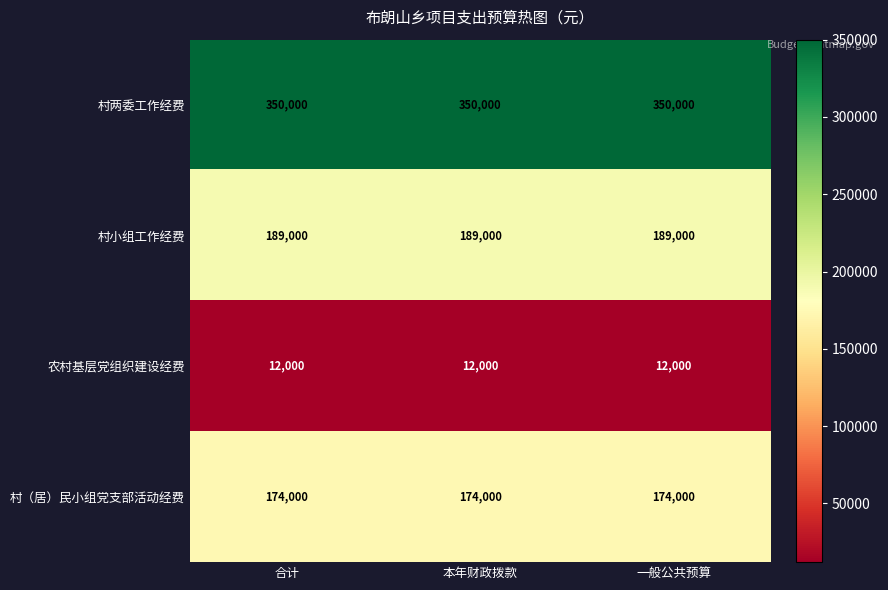

List the series in order of their peak value, lowest first.

农村基层党组织建设经费, 村（居）民小组党支部活动经费, 村小组工作经费, 村两委工作经费